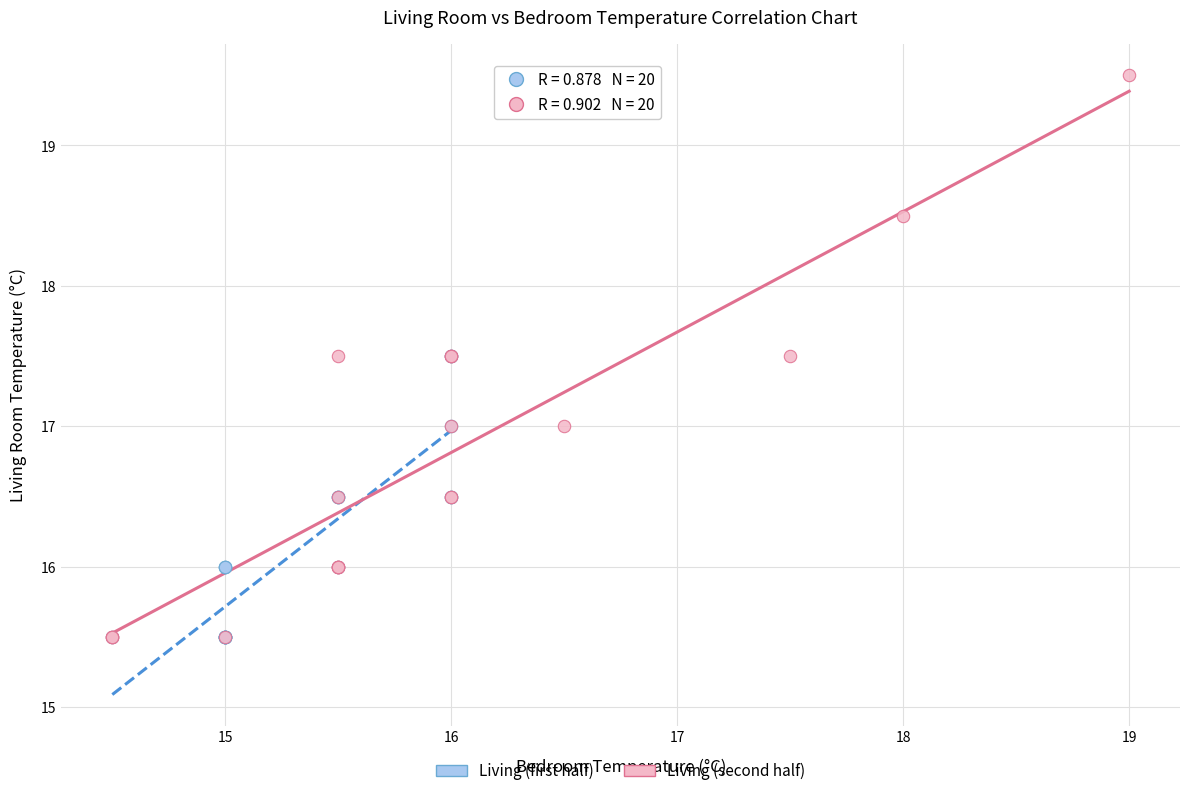

Which series contains the highest Y value?

Living (second half)